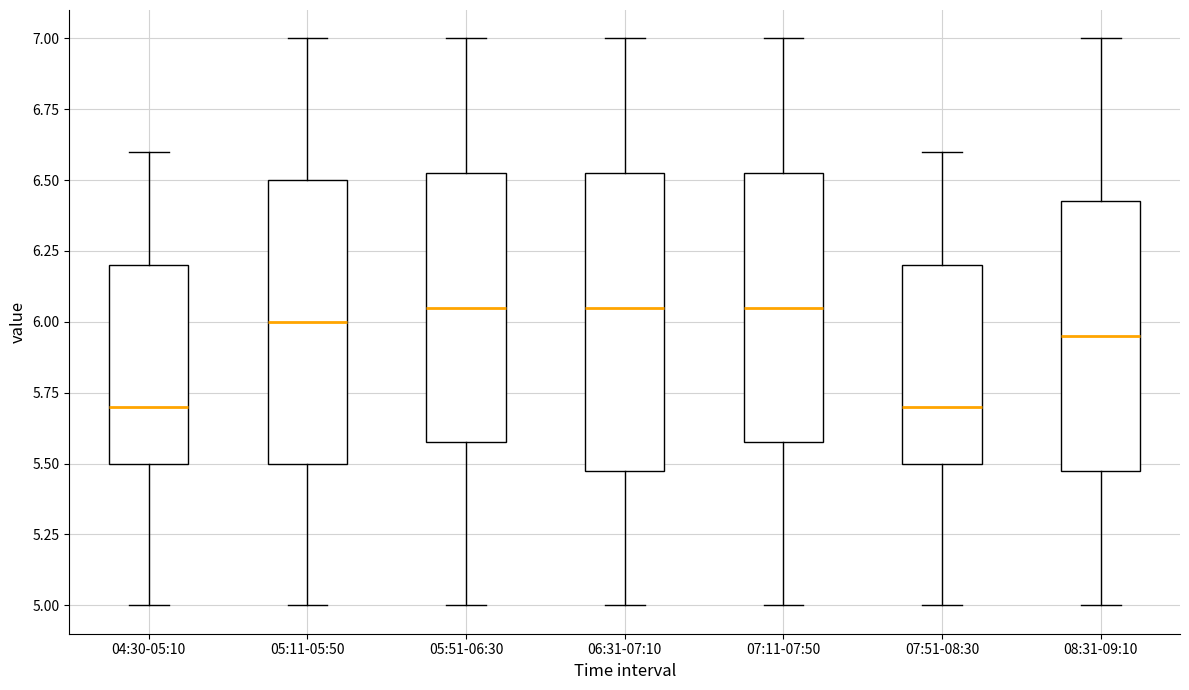

Where is the lower edge of the box for 07:51-08:30 on the y-axis? The values are not printed on the chart, so give them approximately, as read against the axis.

5.50